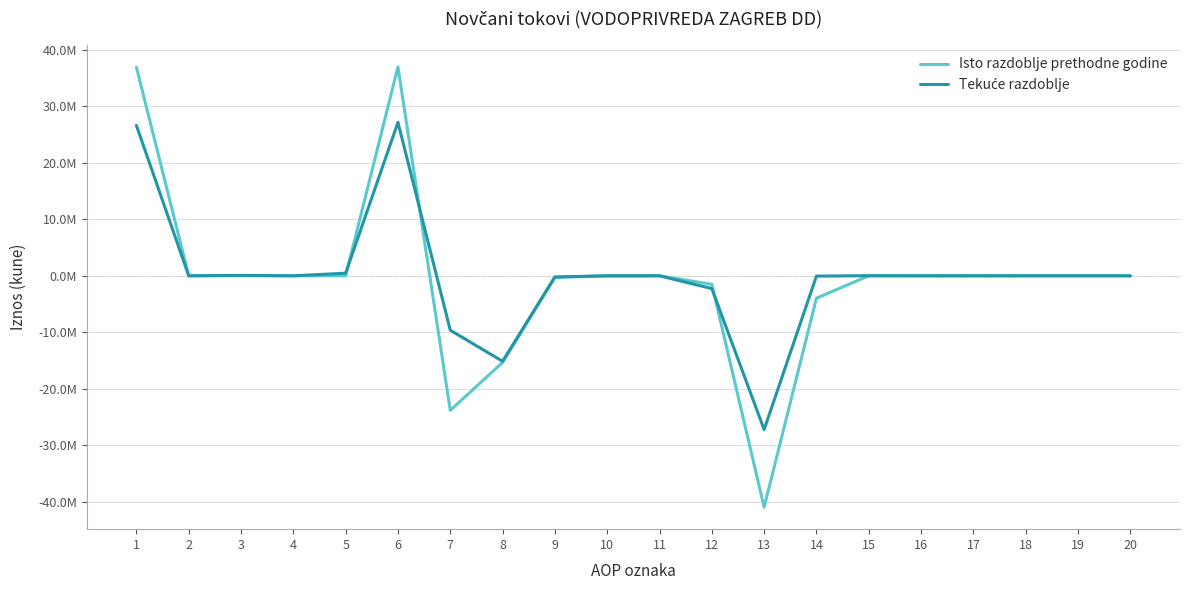

What is the value of the Tekuće razdoblje point at the 12th from the left?

-2257158